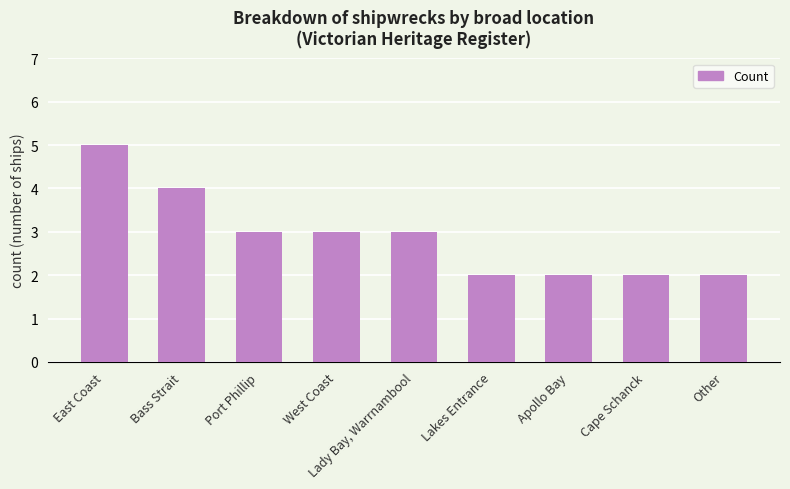

What is the sum of all values?

26